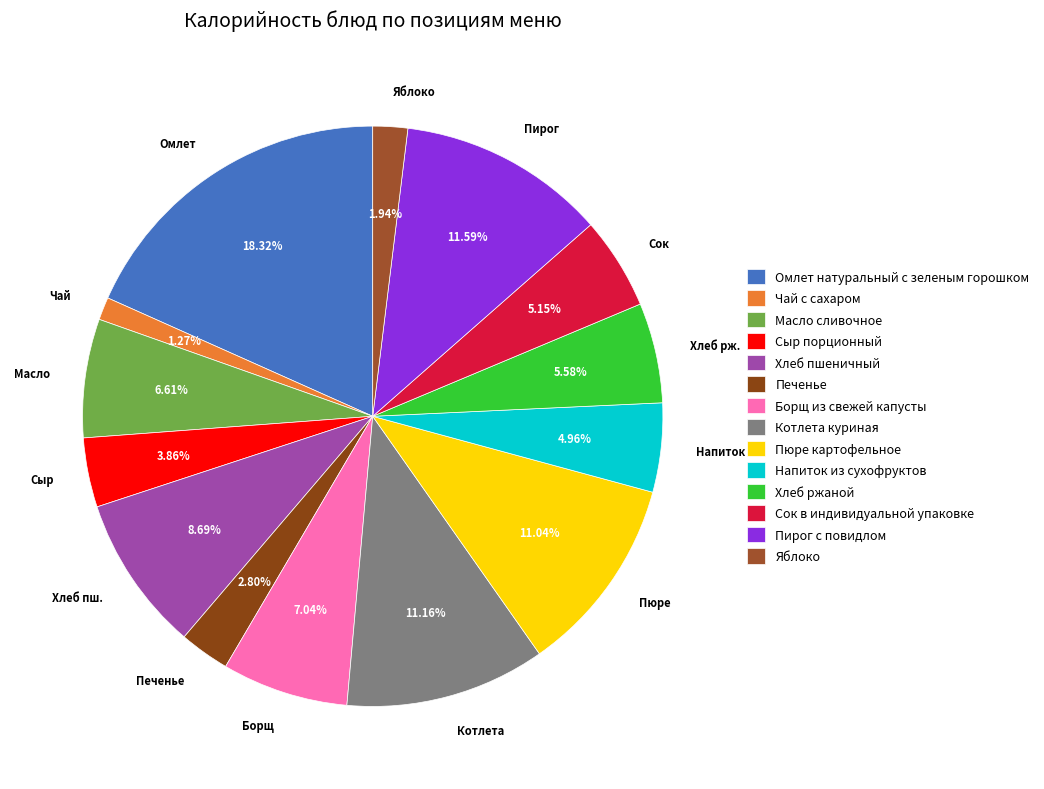

To the nearest percent, what is the difference between the Чай с сахаром and Сыр порционный slice percentages?

3%